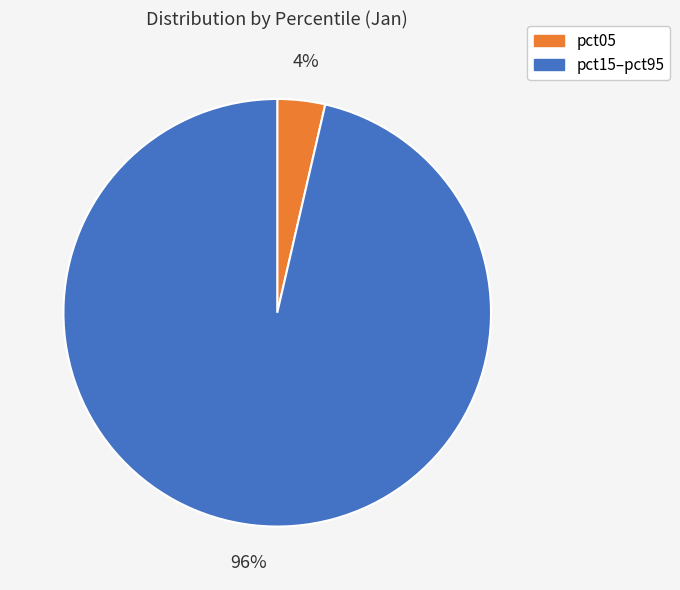

To the nearest percent, what is the average slice percentage?

50%